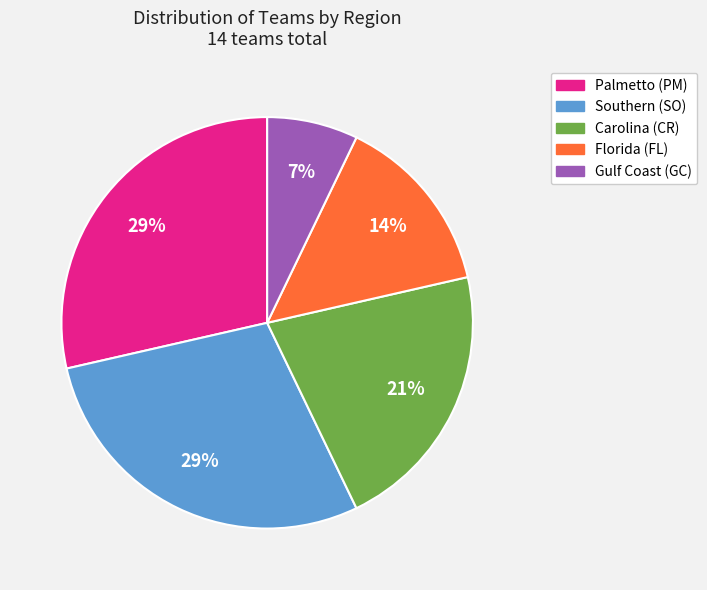

To the nearest percent, what is the average slice percentage?

20%